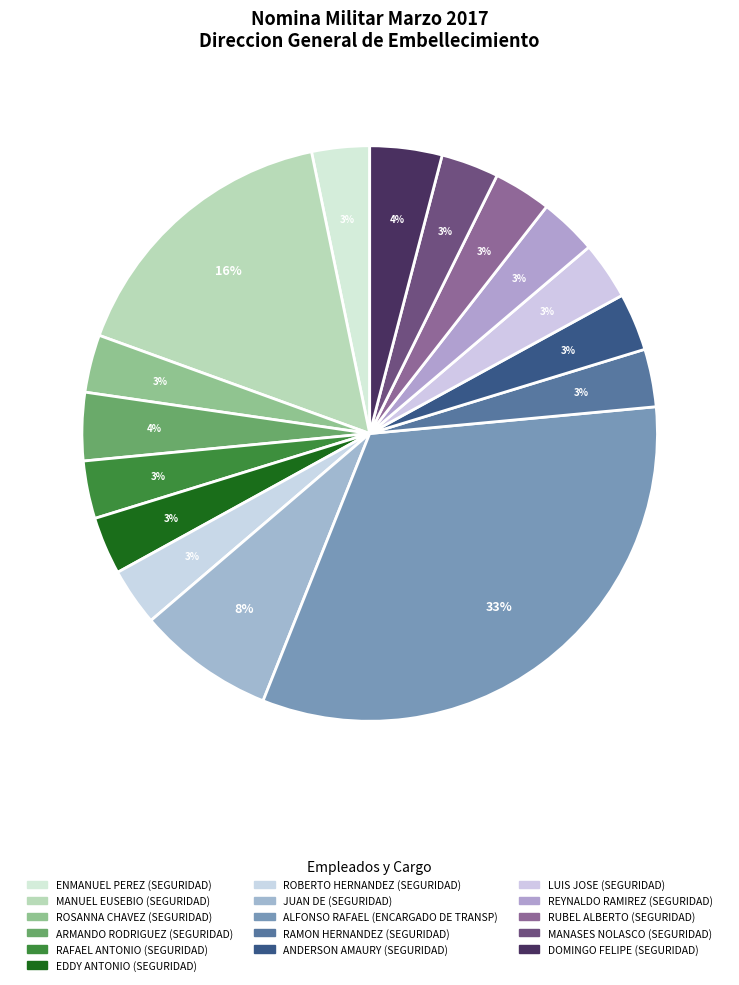

Which category has the smallest portion of the pie?

ENMANUEL PEREZ FLORIAN